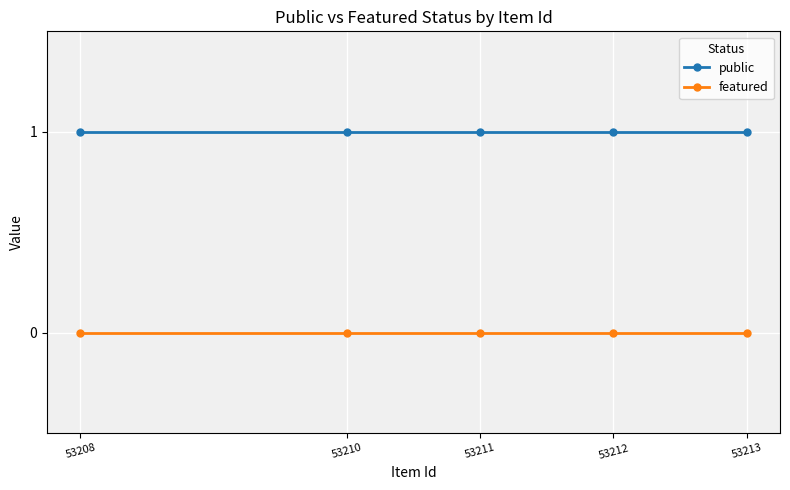

Is this an area chart (filled region under the line)?

No